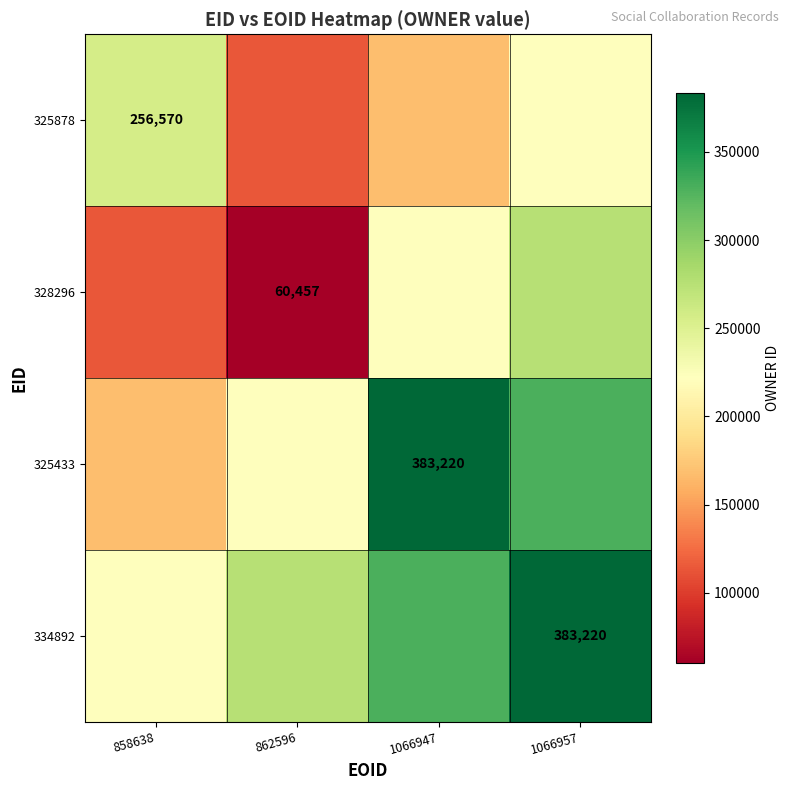

Rank the series at 862596 from highest to lowest value.

334892, 325433, 325878, 328296